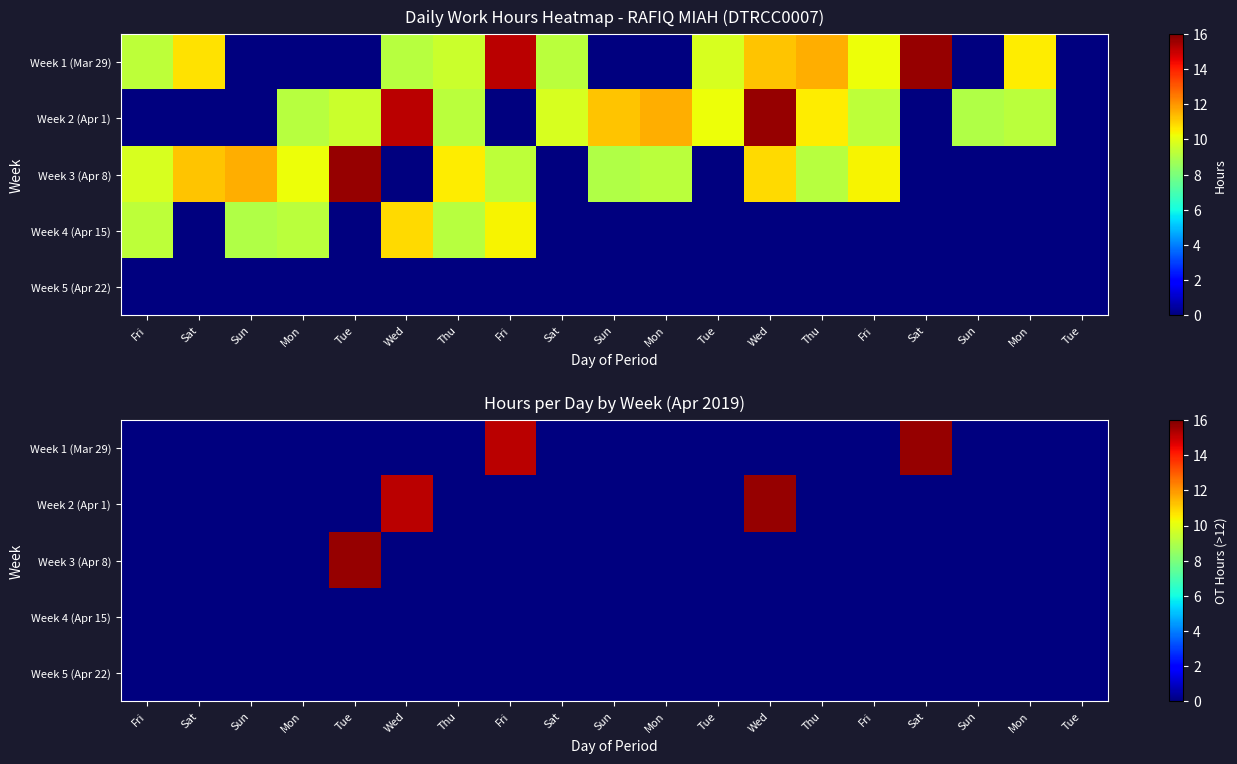

Between Wed and Mon, which is larger?

Wed